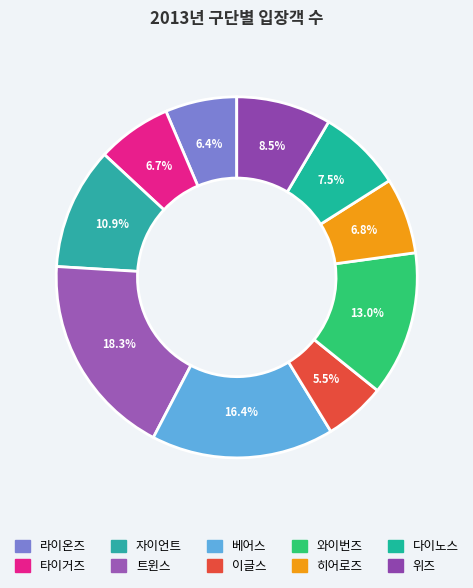

True or false: 와이번즈 accounts for 1% of the total.

False